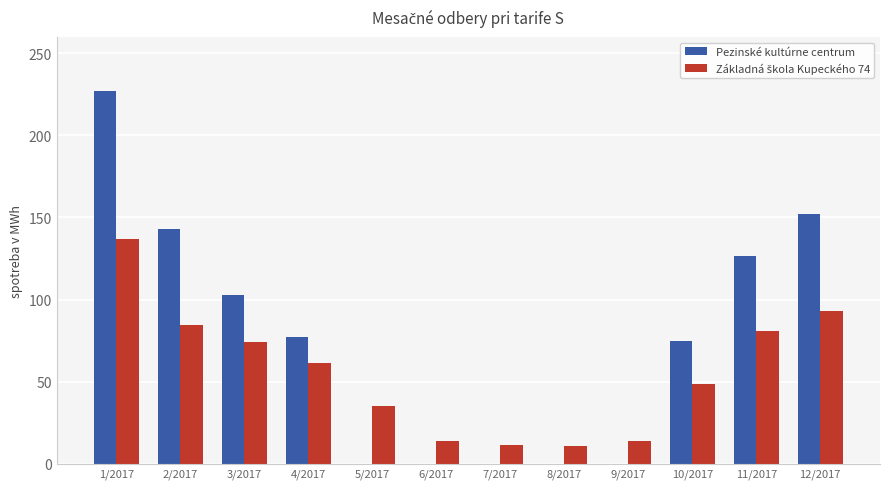

Which series has the largest total across all categories?

Pezinské kultúrne centrum